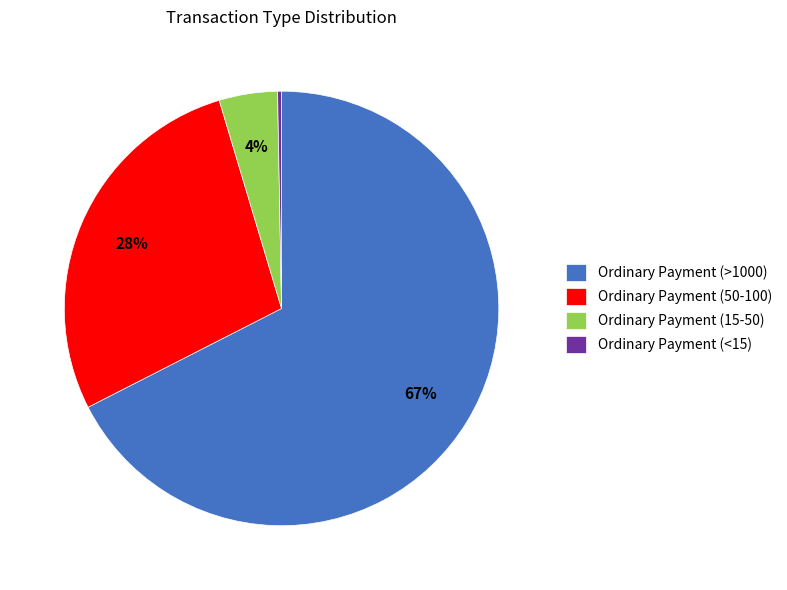

Does any single category account for the majority?

Yes